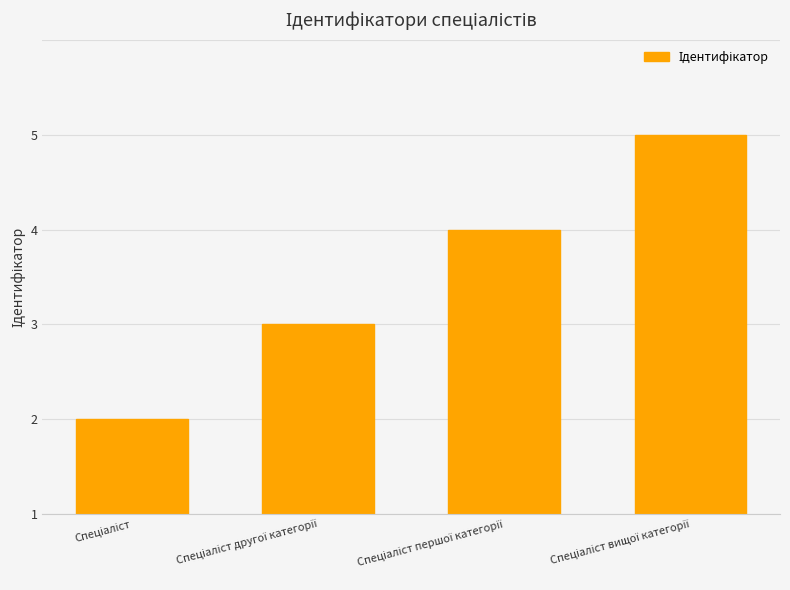

Are the bars horizontal?

No